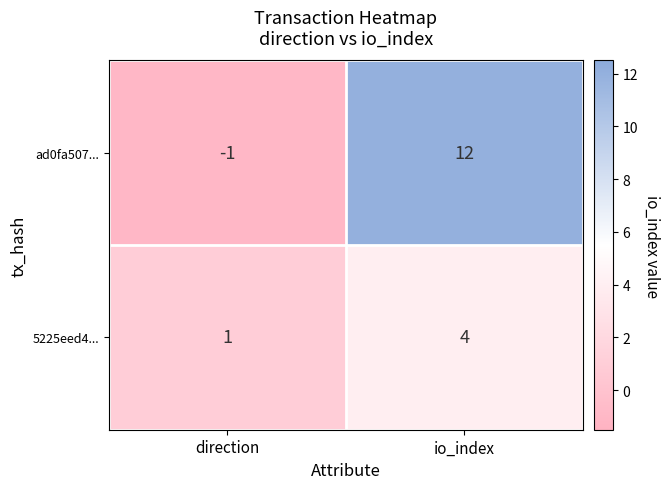

At which label is ad0fa507... closest to 5?

direction